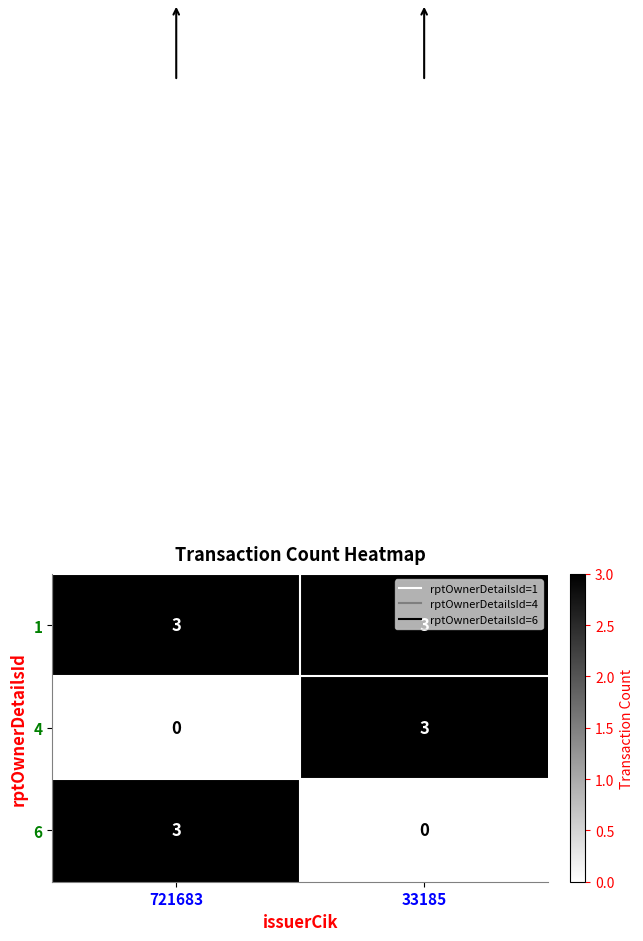

Which category has the highest value in the 6 series?

721683